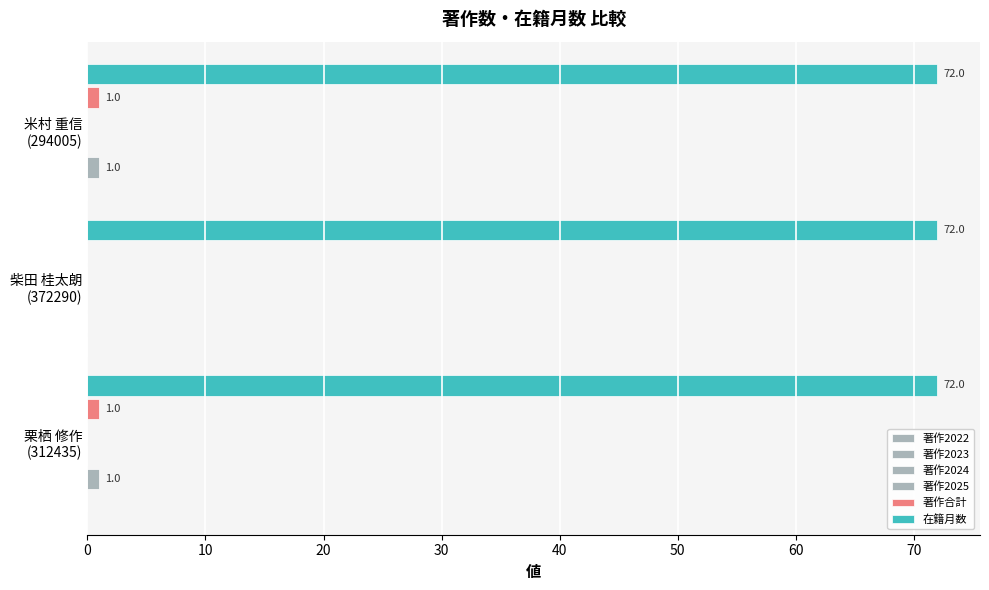

What are all the series names shown in the legend?

著作2022, 著作2023, 著作2024, 著作2025, 著作合計, 在籍月数